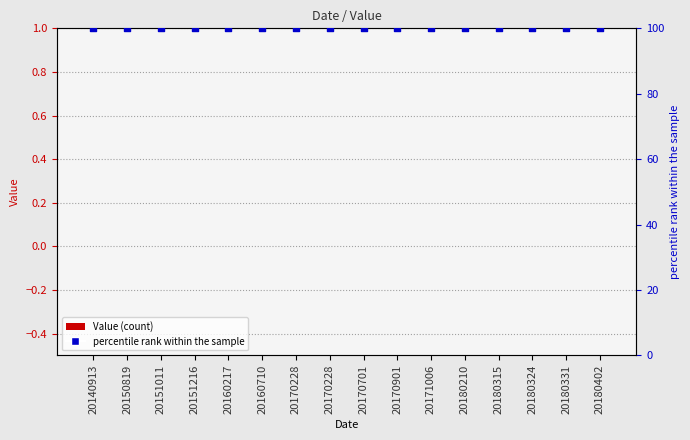

Which series has the largest total across all categories?

percentile rank within the sample